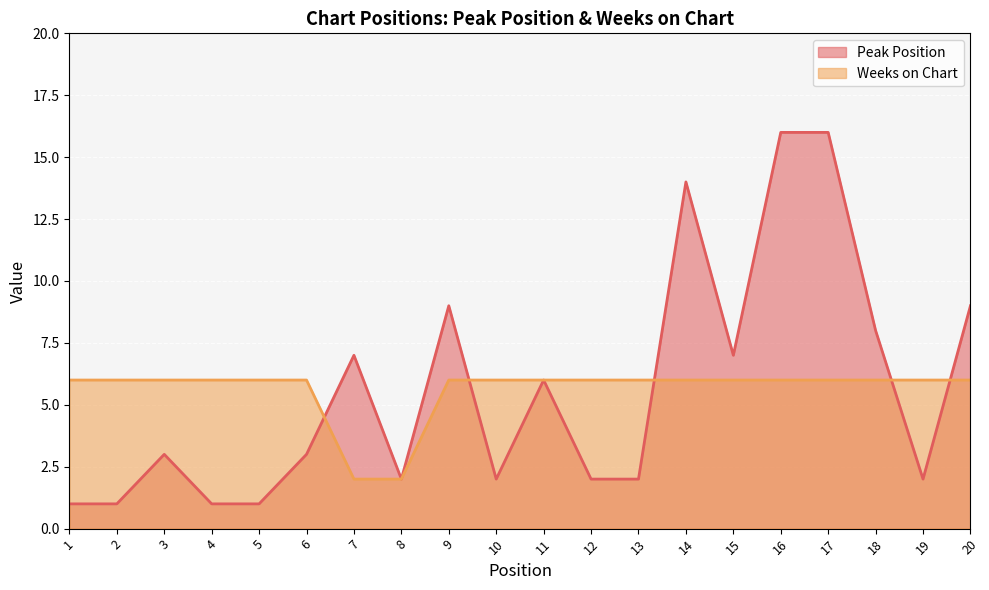

The value of Weeks on Chart at 1 is 6. True or false?

True